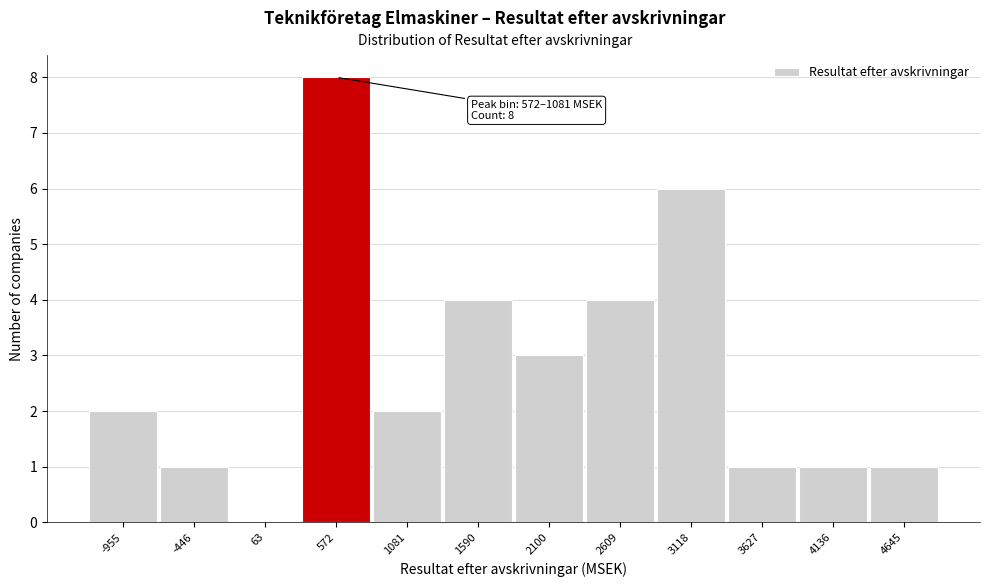

Reading left to right, list all the values displayed in this chart.

-955=2	-446=1	63=0	572=8	1081=2	1590=4	2100=3	2609=4	3118=6	3627=1	4136=1	4645=1